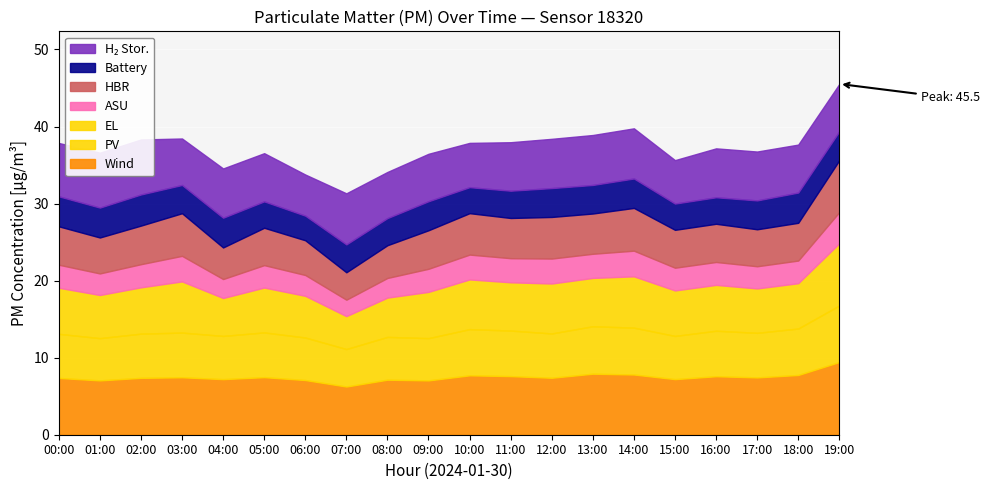

What is the total value across all series at 07:00?

31.3